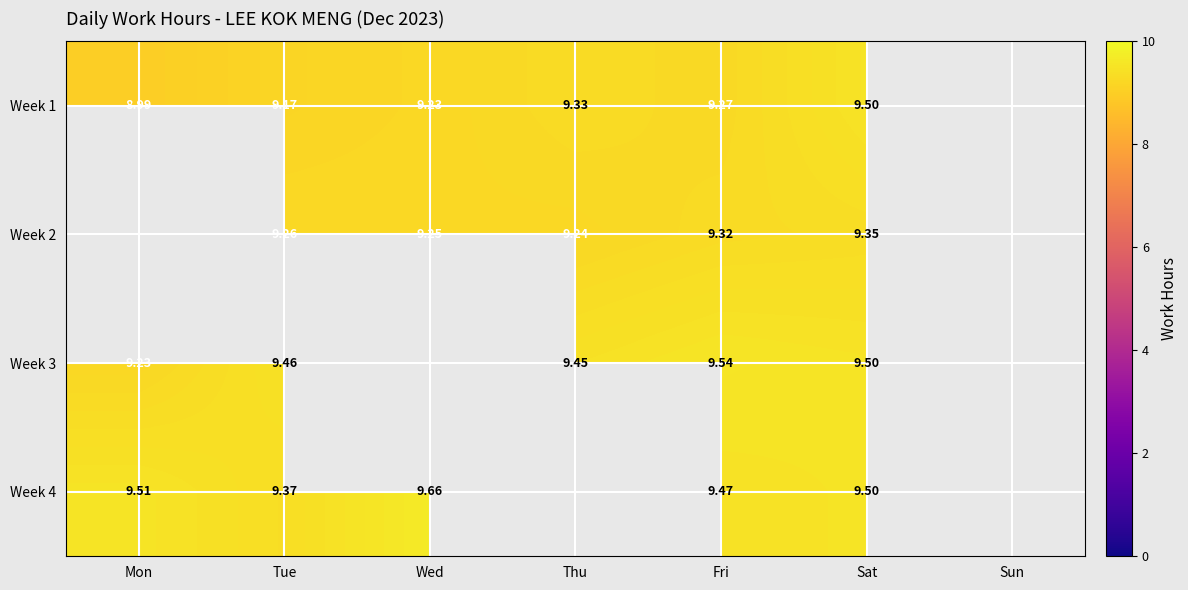

Which series changed the most between Wed and Fri?

Week 4